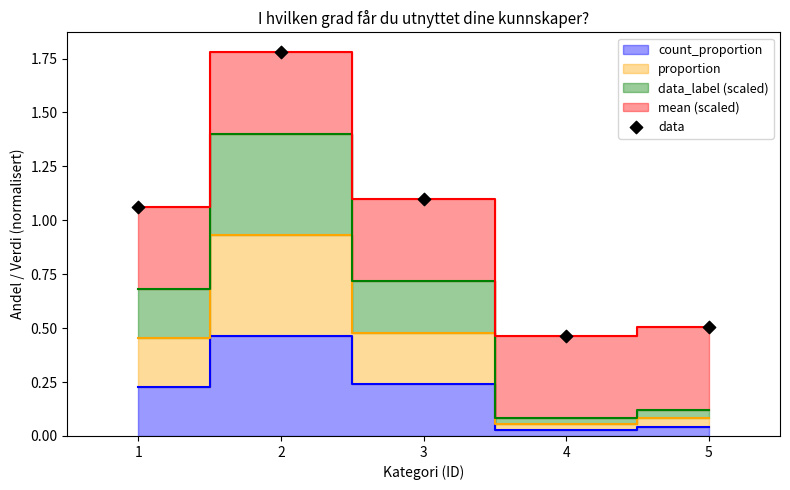

What is the average Y value?

1.0